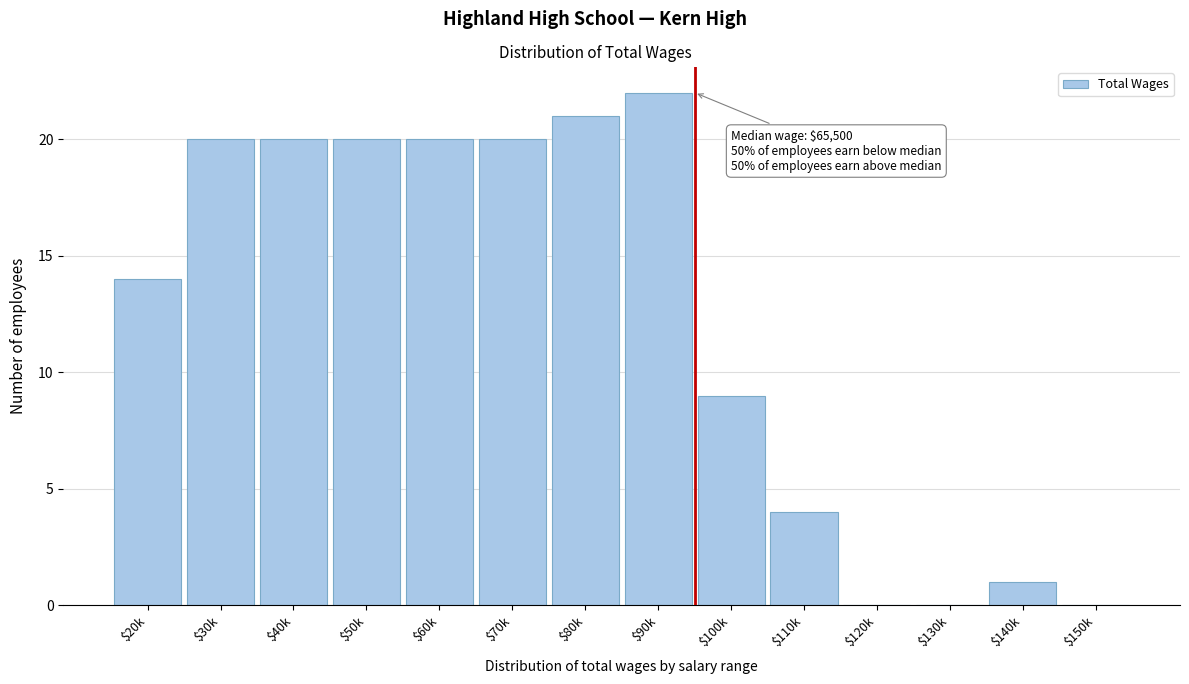

What is the maximum value shown in the chart?

22